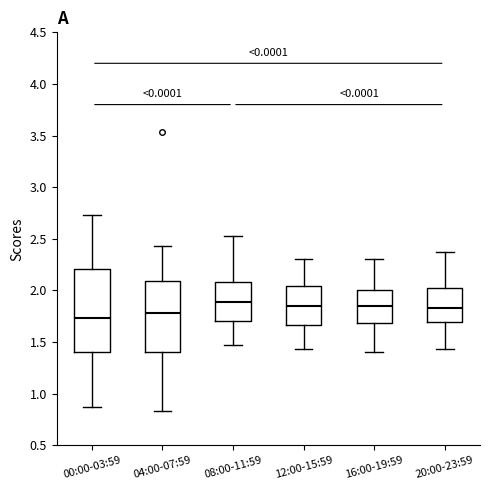

Reading left to right, read every box against the y-axis: the position of its median line, the range the box covers, and the ends of its whiskers. The values are not printed on the chart, so give them approximately, as read against the axis.

00:00-03:59: median 1.75, box 1.40 to 2.20, whiskers 0.85 to 2.75
04:00-07:59: median 1.80, box 1.40 to 2.10, whiskers 0.85 to 2.45
08:00-11:59: median 1.90, box 1.70 to 2.10, whiskers 1.45 to 2.55
12:00-15:59: median 1.85, box 1.65 to 2.05, whiskers 1.45 to 2.30
16:00-19:59: median 1.85, box 1.70 to 2.00, whiskers 1.40 to 2.30
20:00-23:59: median 1.85, box 1.70 to 2.05, whiskers 1.45 to 2.35